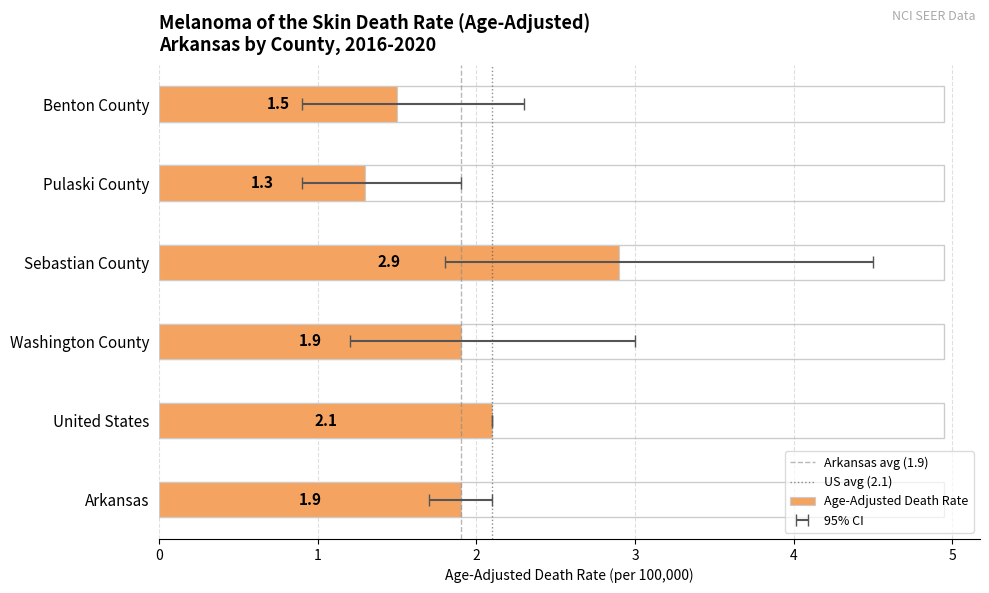

List the series in order of their overall mean, lowest first.

Lower CI, Age-Adjusted Death Rate, Upper CI